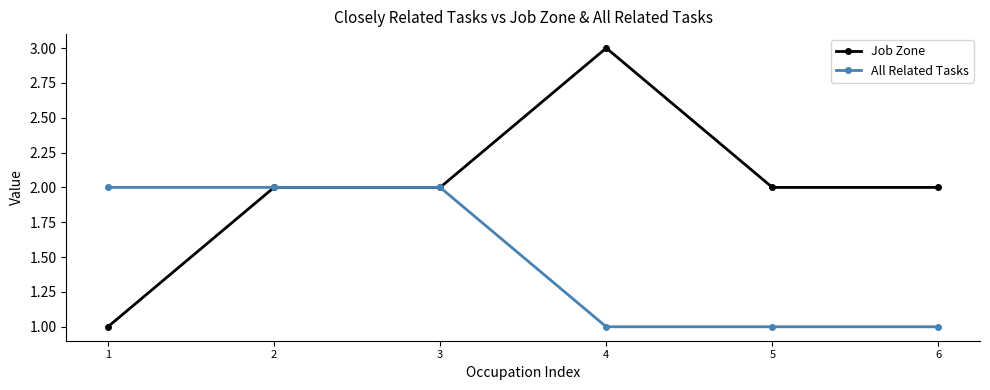

Is this an area chart (filled region under the line)?

No